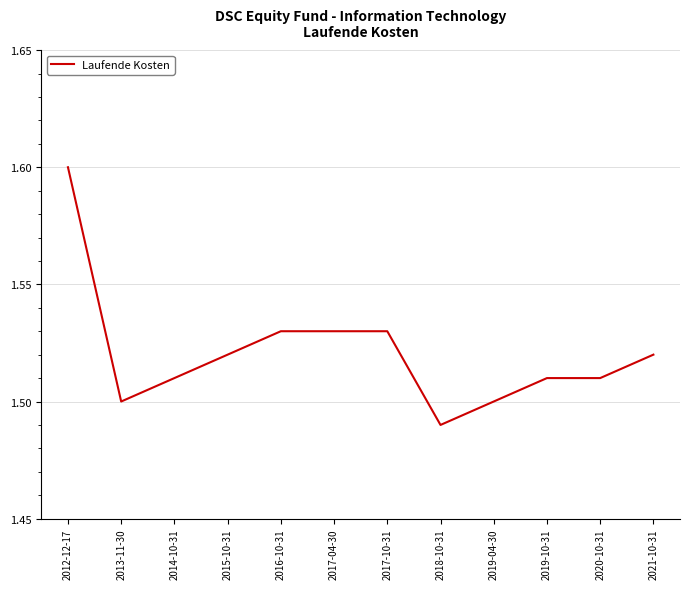

Approximately how many times larger is the value at 2015-10-31 compared to 2021-10-31?

1.0